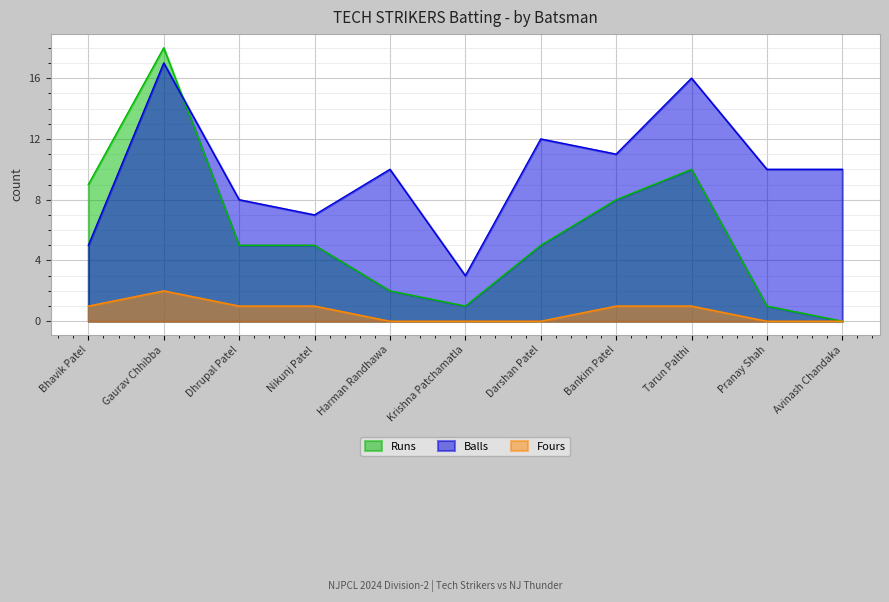

How many distinct data groups are displayed?

3